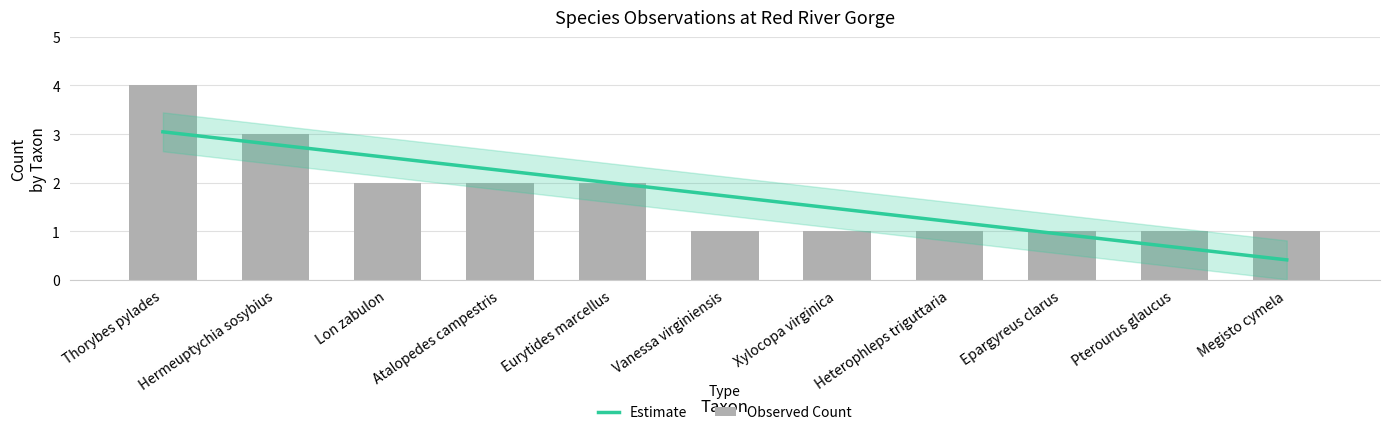

True or false: Observed Count has a value of 1.0 at Pterourus glaucus.

True